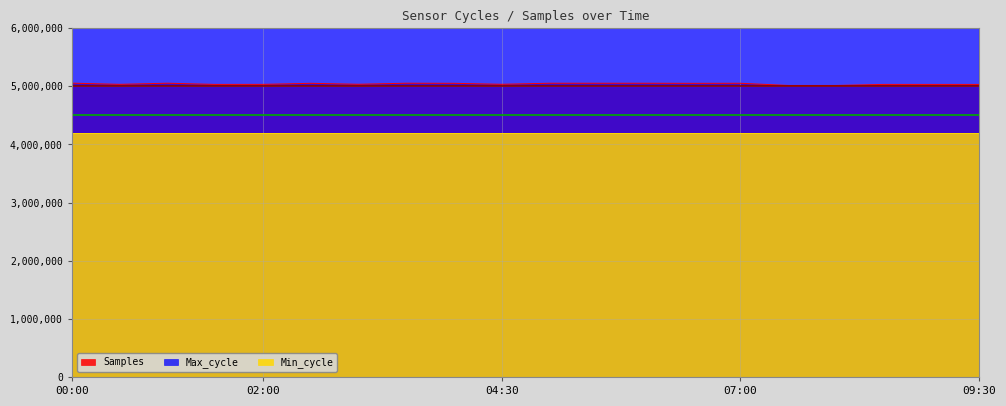

How many lines are shown in the chart?

2